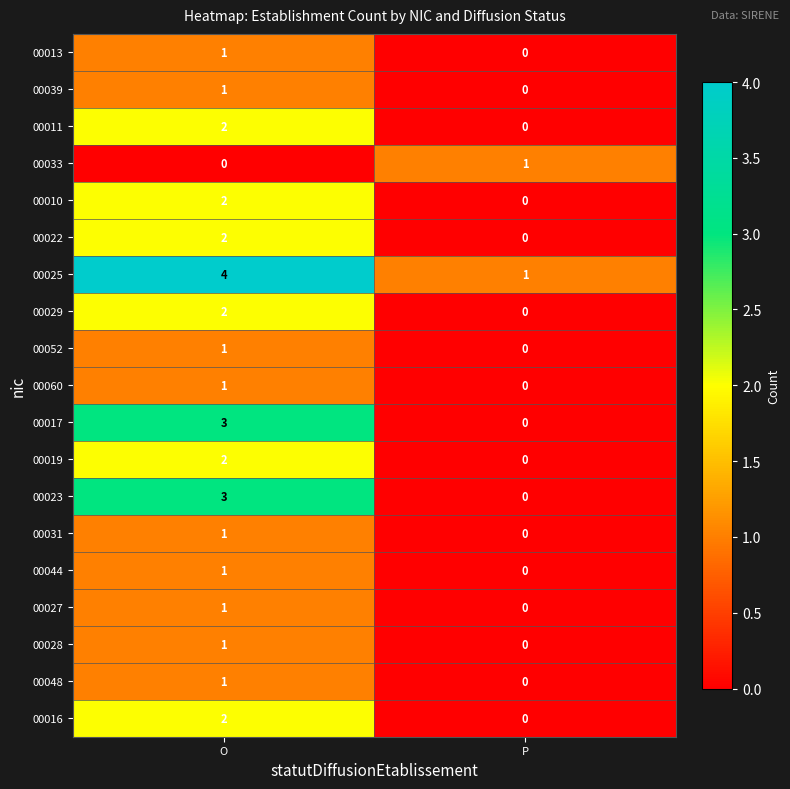

At which label does 00023 reach its peak?

O